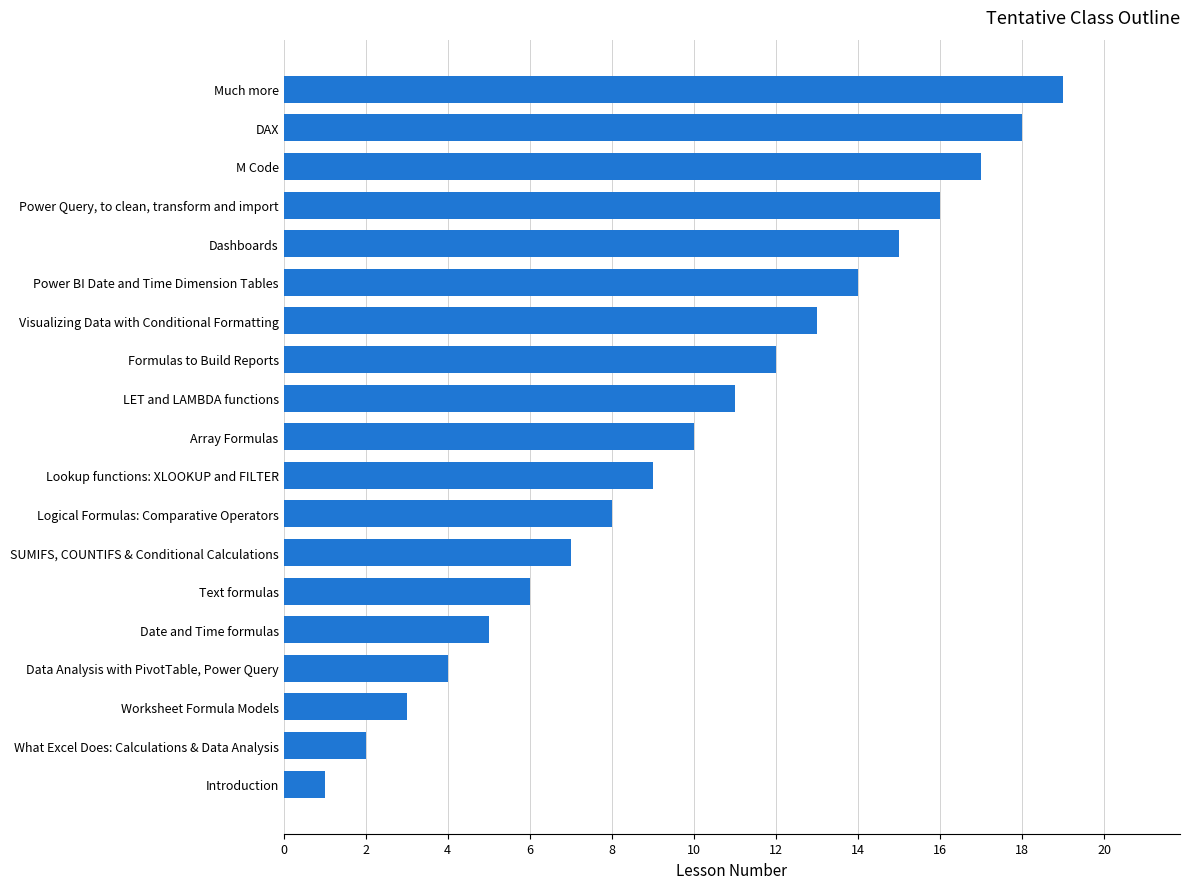

Which category has the highest value across all series?

Much more